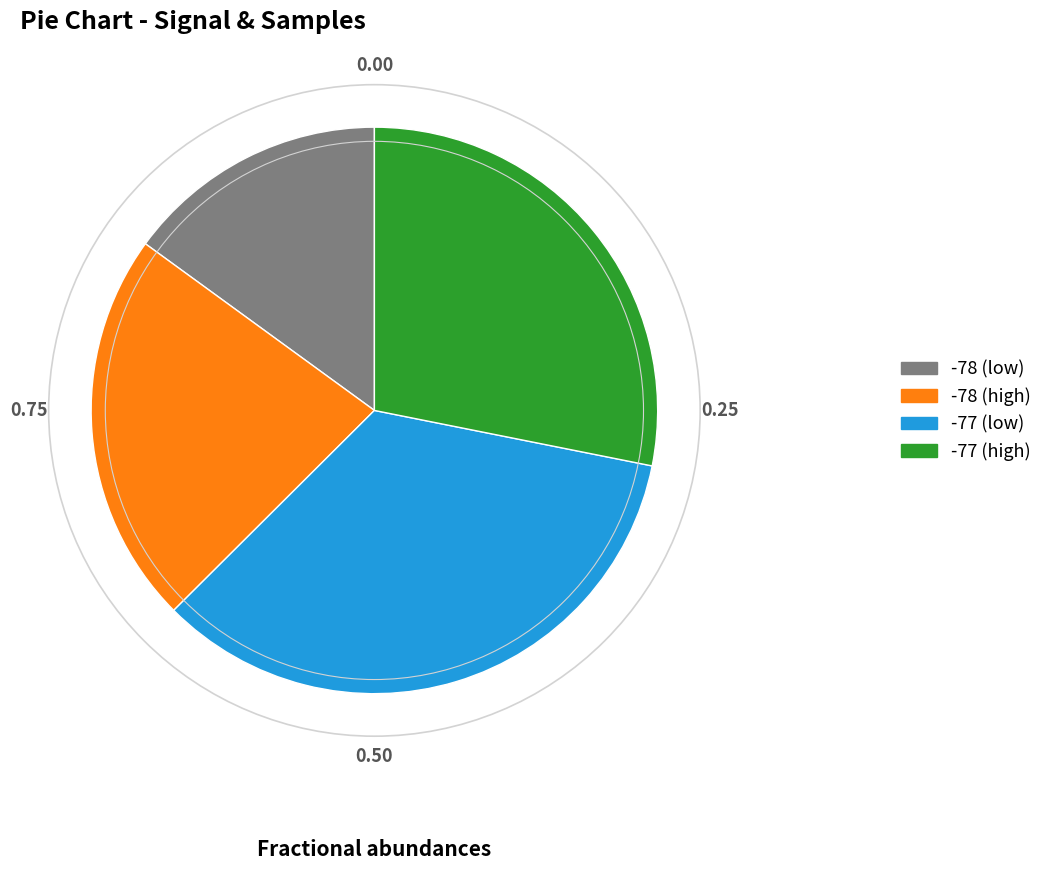

Approximately how many times larger is the value at -78 (low) compared to -78 (high)?

0.7